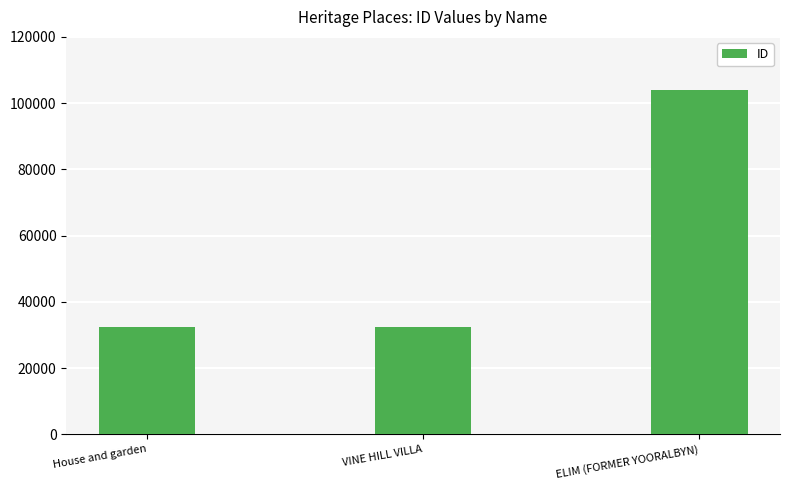

What is the sum of all values?

169005